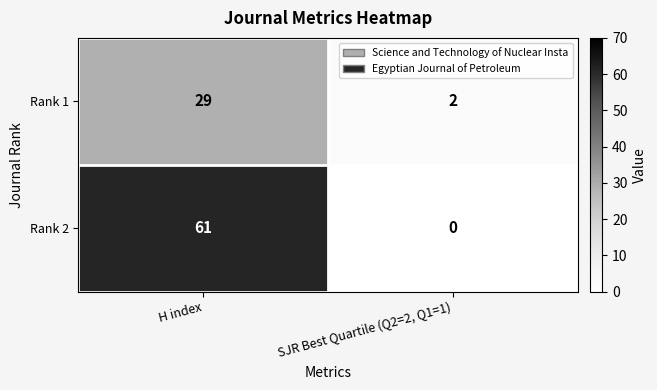

Between H index and SJR Best Quartile (Q2=2, Q1=1), which series saw the biggest shift?

Rank 2